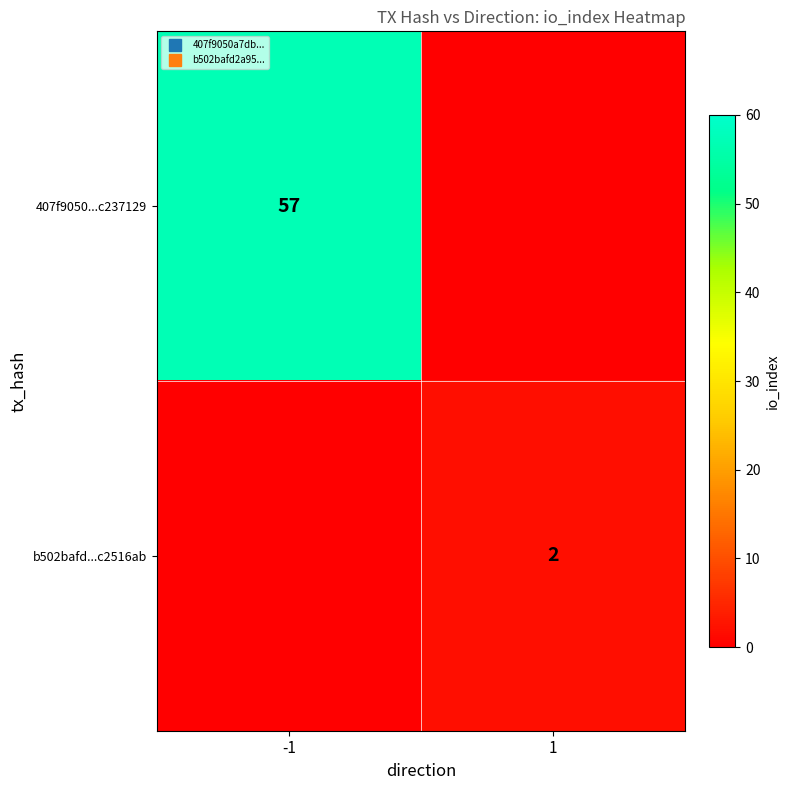

The b502bafd...c2516ab series shows 0 at -1. True or false?

True